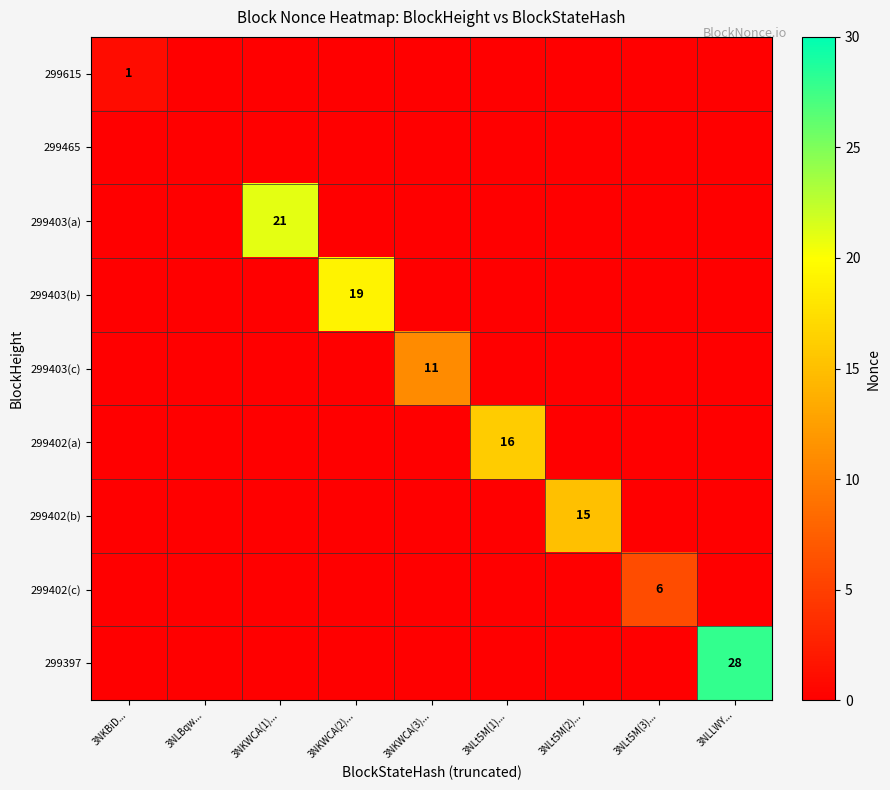

How many positive values does the 299402(b) series have?

1